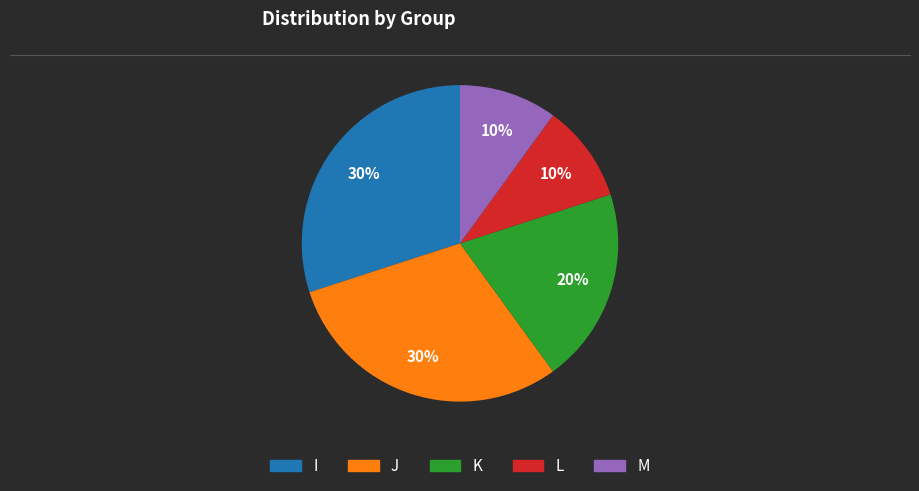

Is there a majority slice in this chart?

No